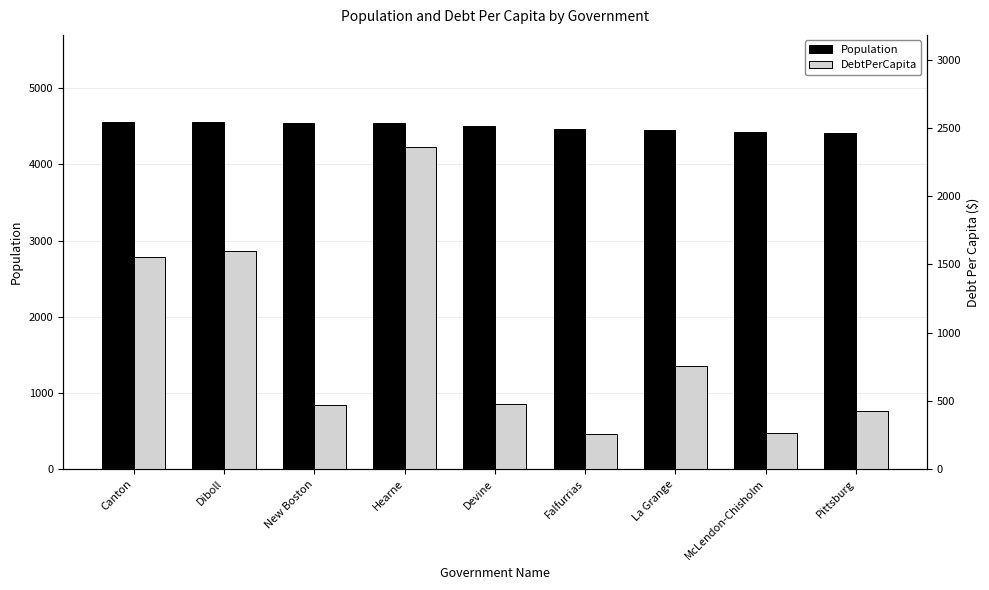

The Population series shows 4501.0 at Devine. True or false?

True